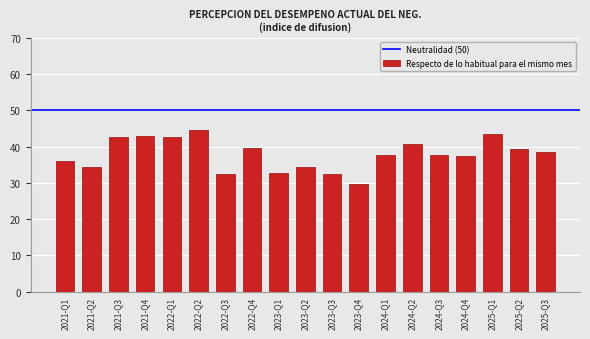

What is the difference between the values at 2023-Q3 and 2024-Q3?

5.2